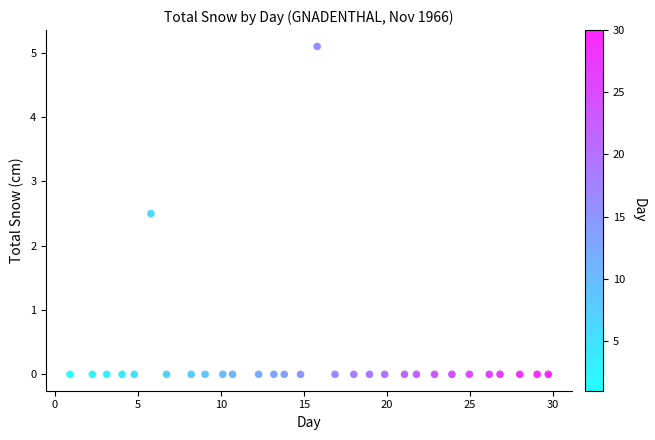

What is the range of Y values (max minus min)?

5.1